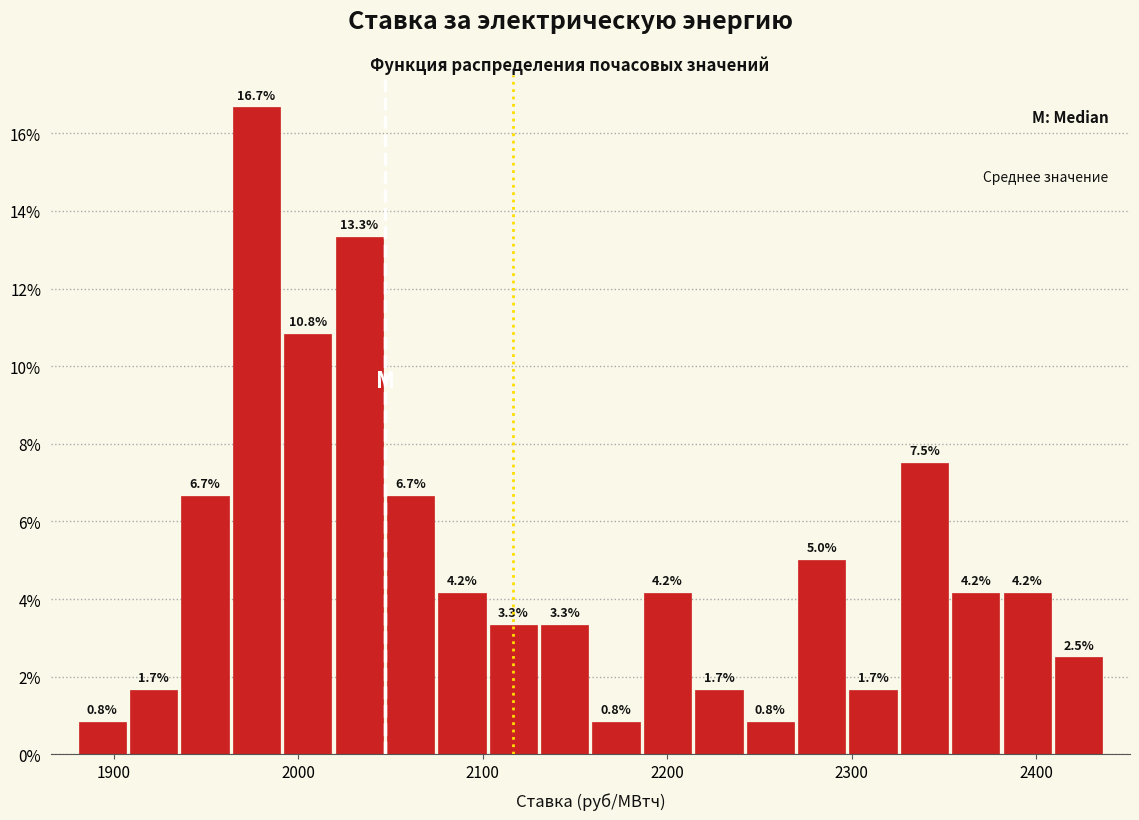

Around what value on the x-axis is the tallest bar? Give the approximate position of its centre, as read against the axis.

1980